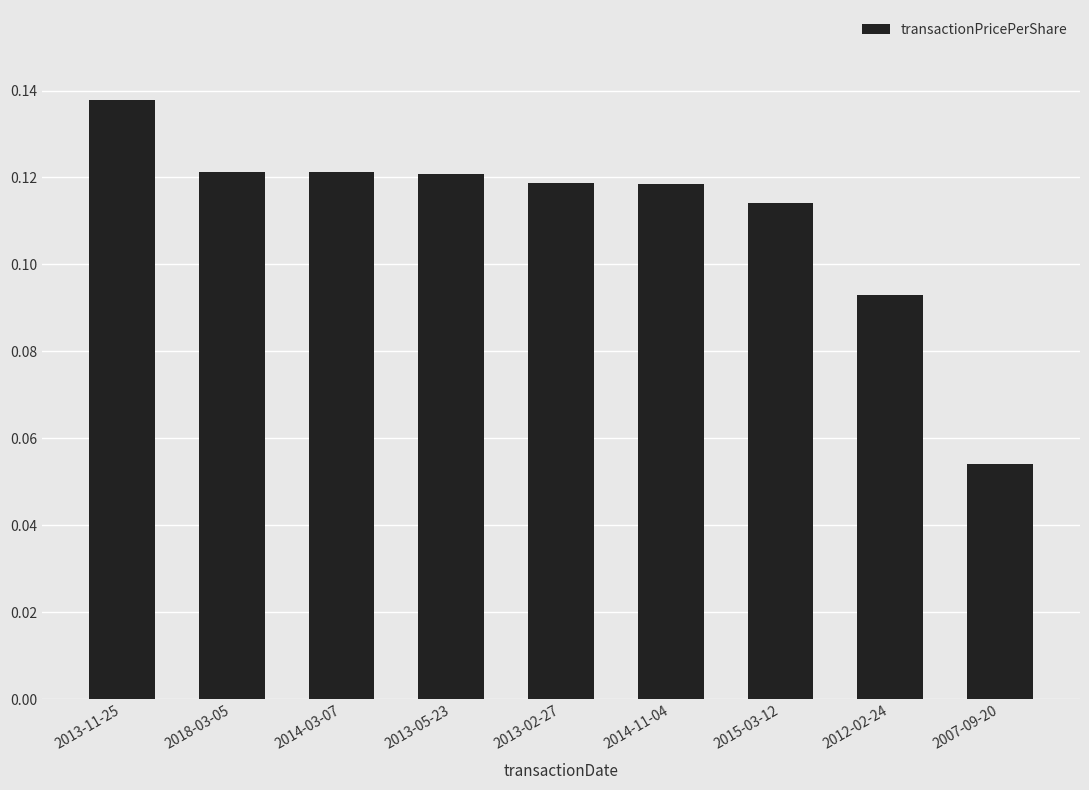

Count the number of categories in the chart.

9